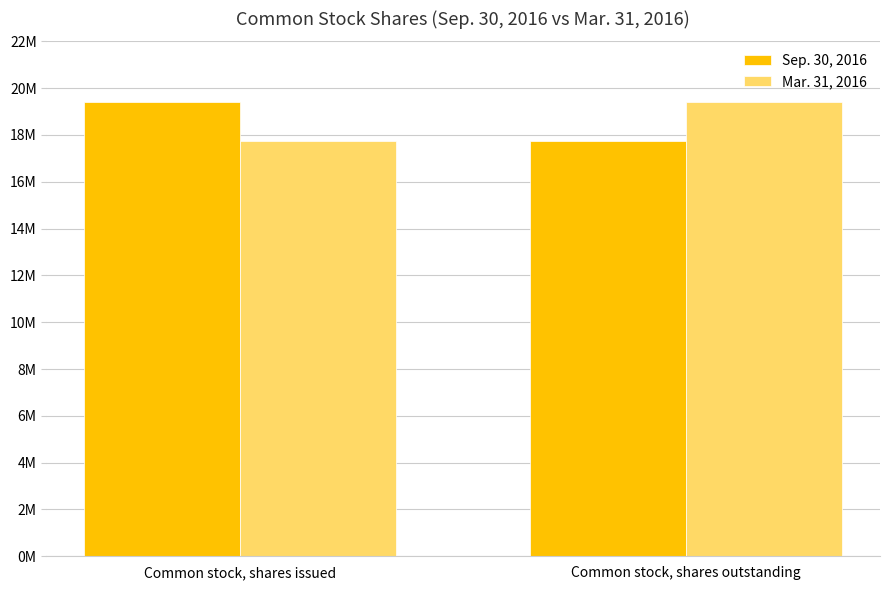

Which series has the largest range (max minus min)?

Sep. 30, 2016